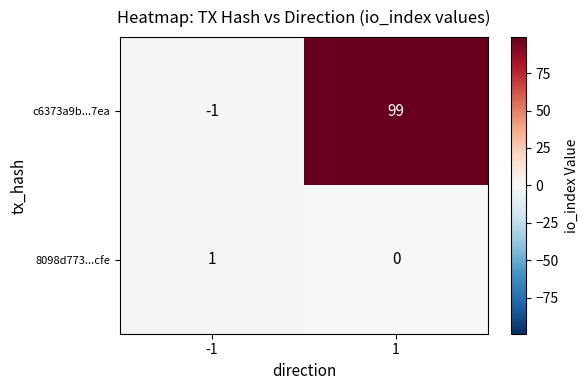

Which series has the largest total across all categories?

c6373a9b...7ea